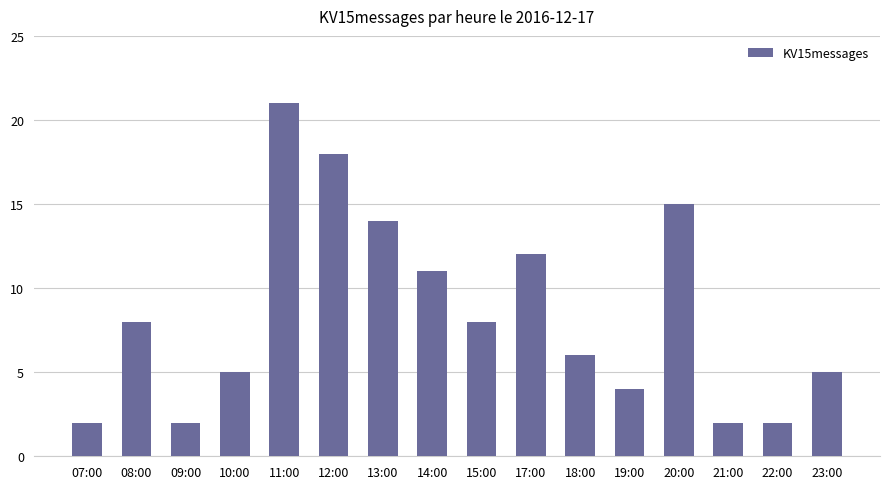

What is the smallest value displayed?

2